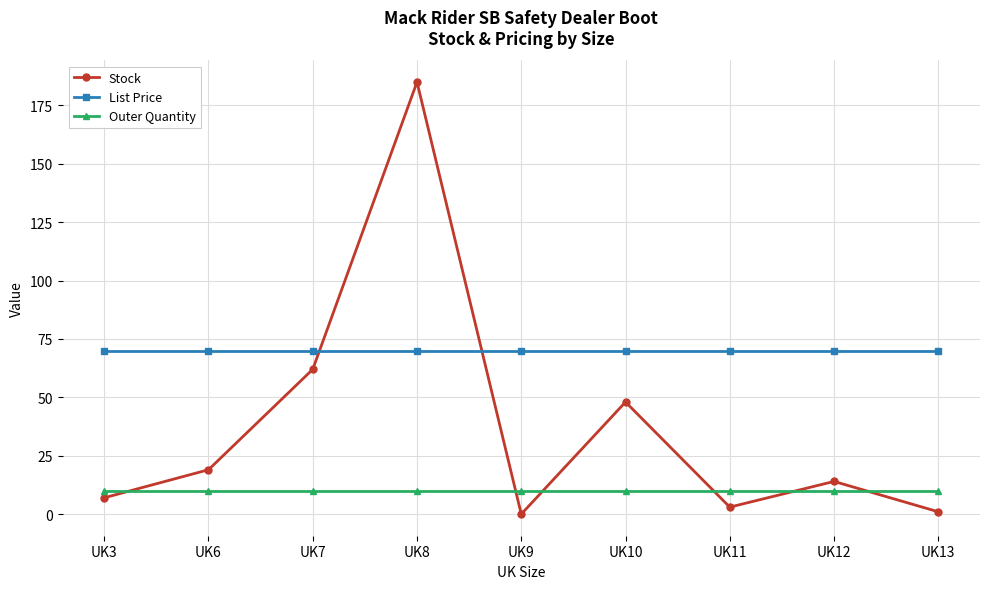

What is the maximum value for Stock?

185.0